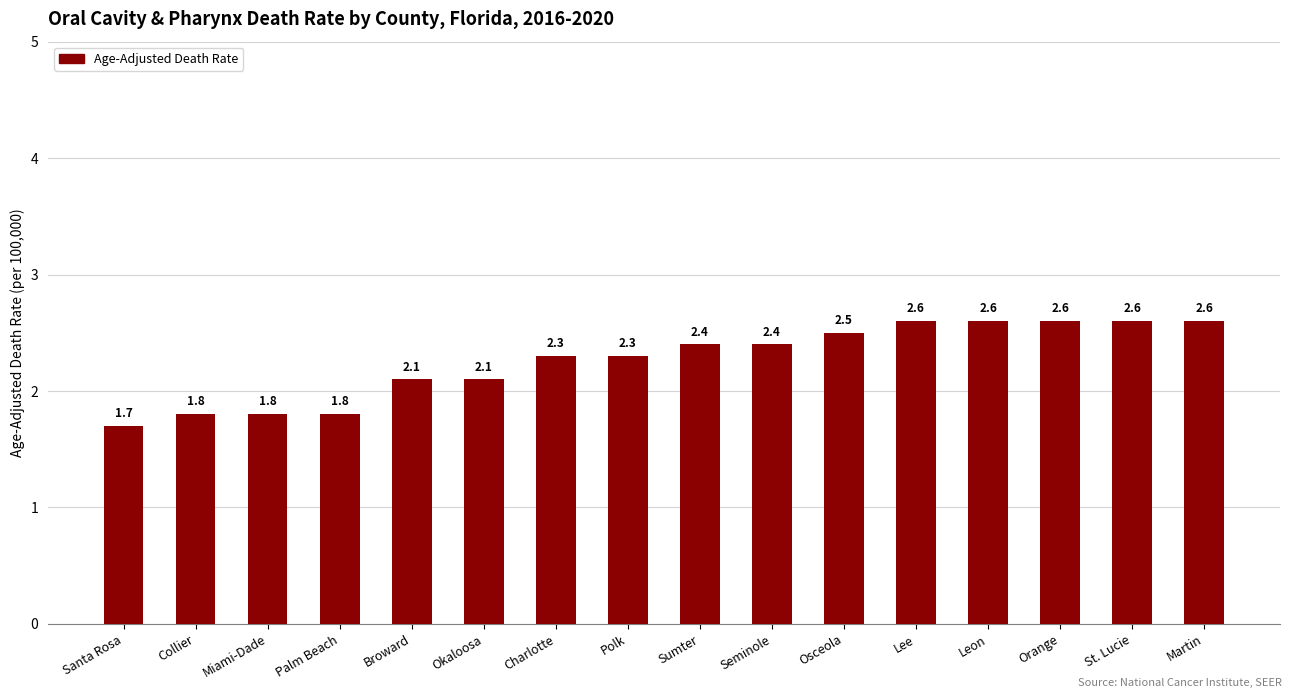

At which label does the data first exceed 2?

Broward